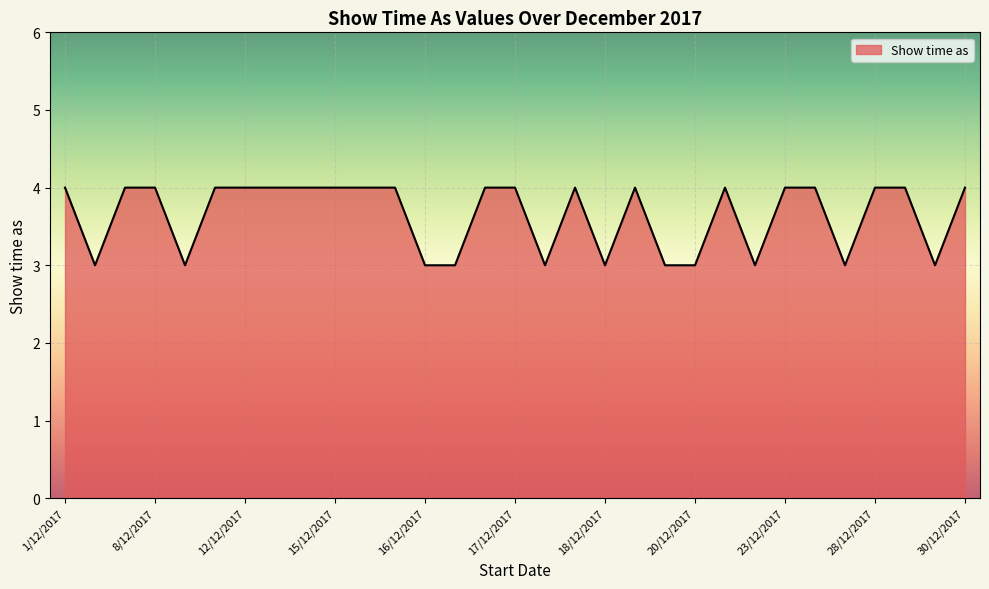

What is the maximum value shown in the chart?

4